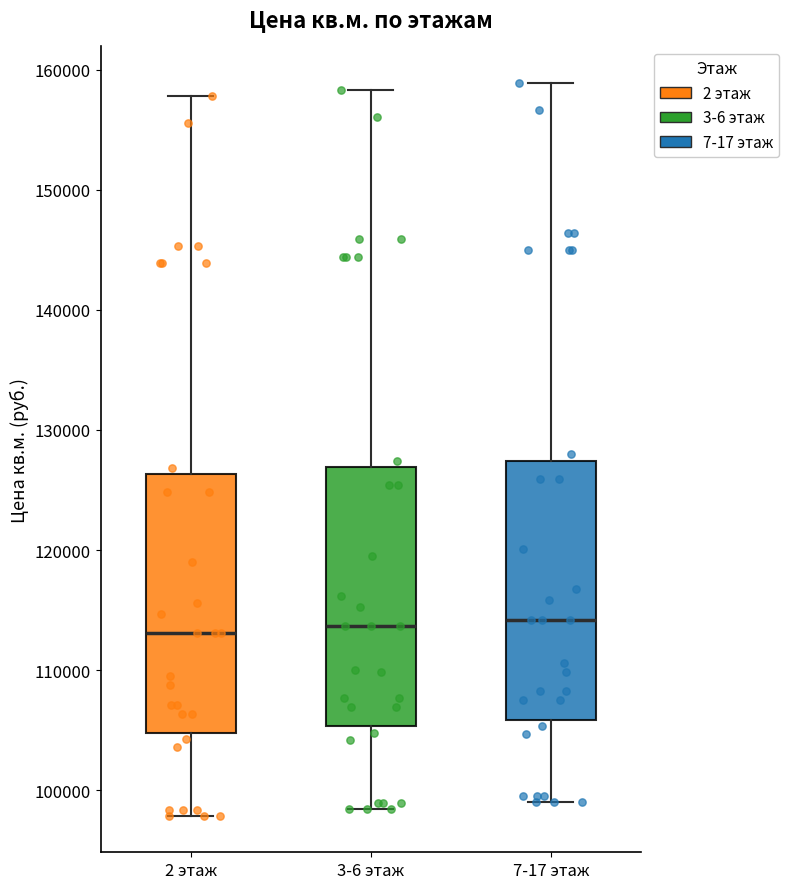

Reading left to right, transcribe this box plot: for each box, give where its median line is, the range the box spans, and where its two whiskers end, as read against the y-axis. The values are not printed on the chart, so give them approximately, as read against the axis.

2 этаж: median 113000, box 105000 to 126000, whiskers 98000 to 158000
3-6 этаж: median 114000, box 105000 to 127000, whiskers 98000 to 158000
7-17 этаж: median 114000, box 106000 to 127000, whiskers 99000 to 159000